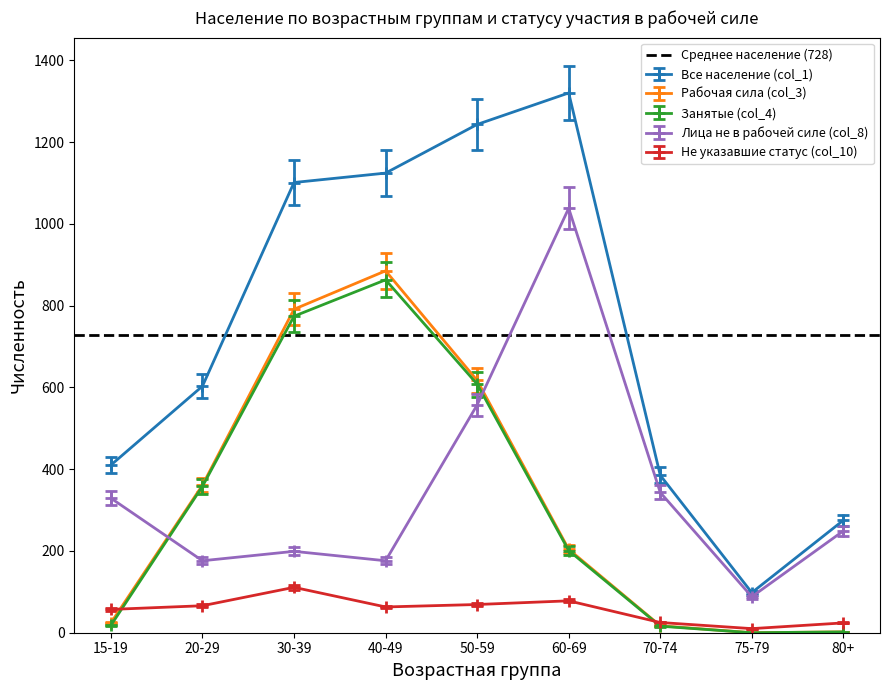

What position from the left is 15-19?

1